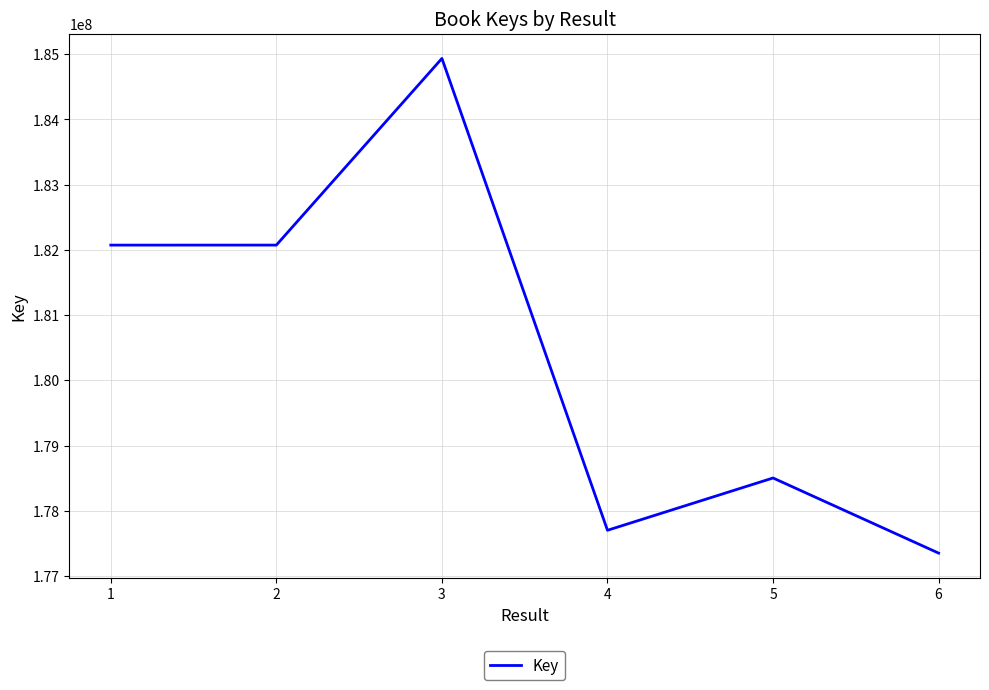

At which category does the chart reach its peak across all series?

3